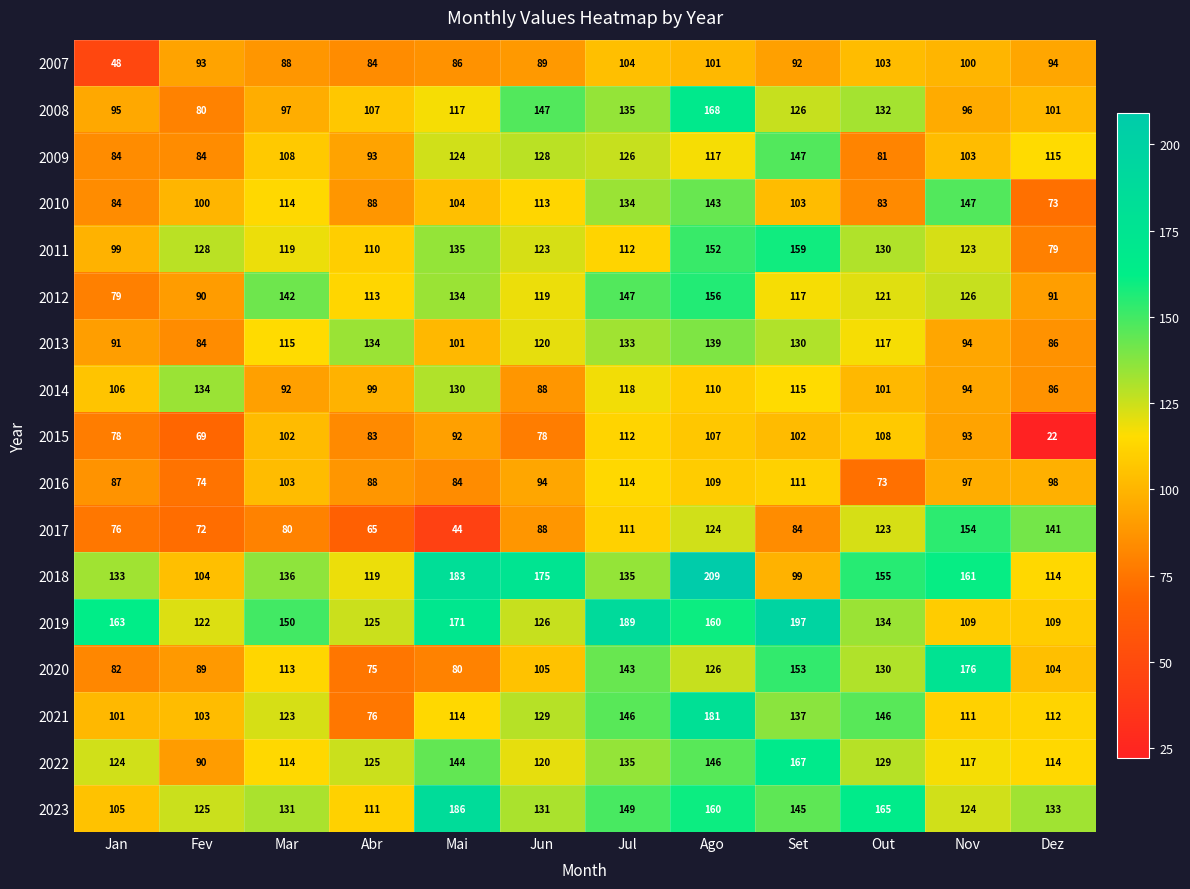

Which series changed the most between Jan and Set?

2020